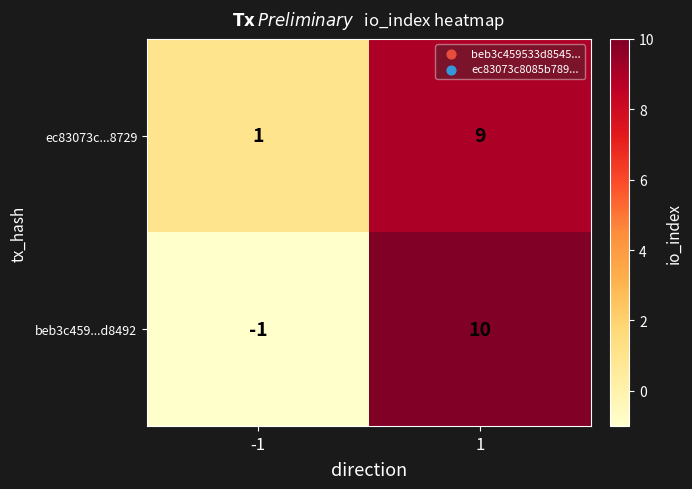

What is the maximum value for ec83073c...8729?

9